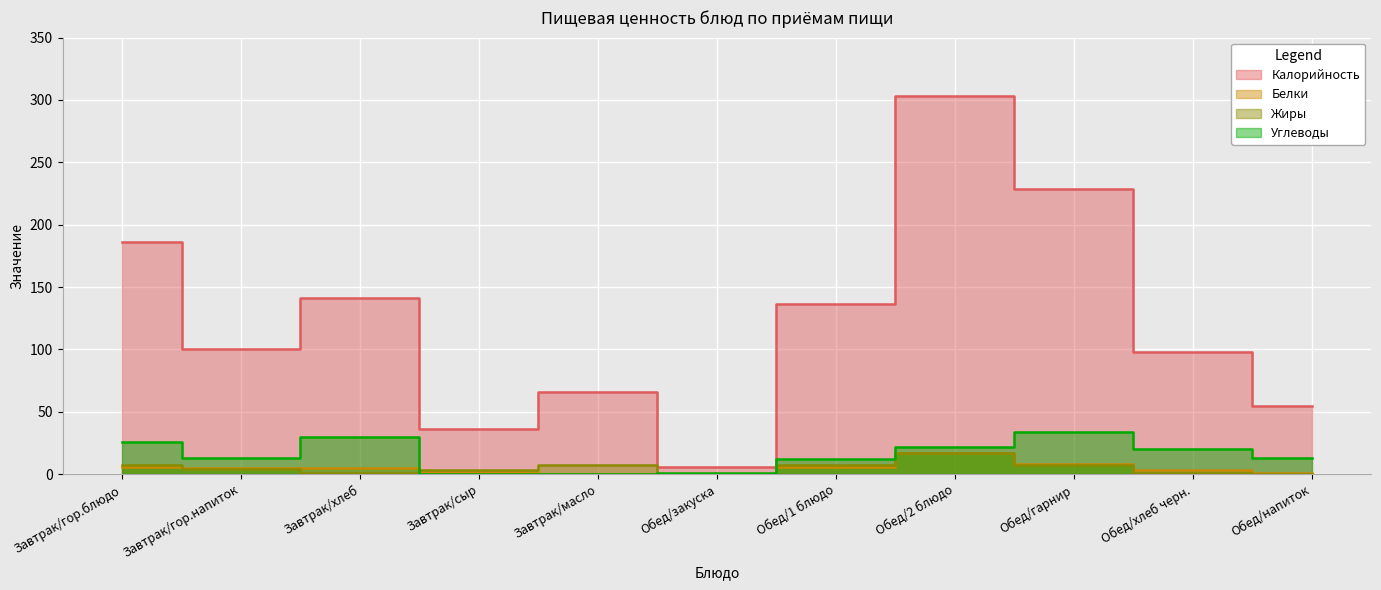

True or false: Углеводы has more than 2 points higher than both neighbors.

False